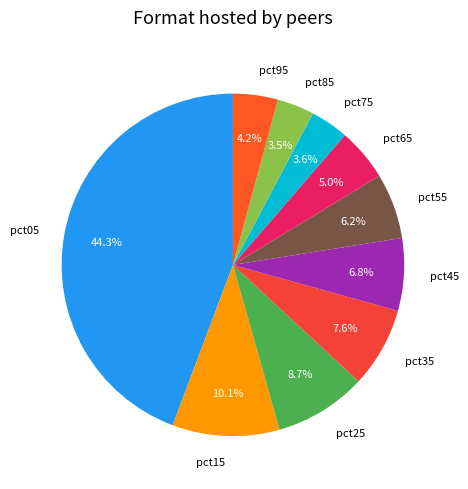

Combined, what portion of the pie is pct75 and pct35?

11.2%